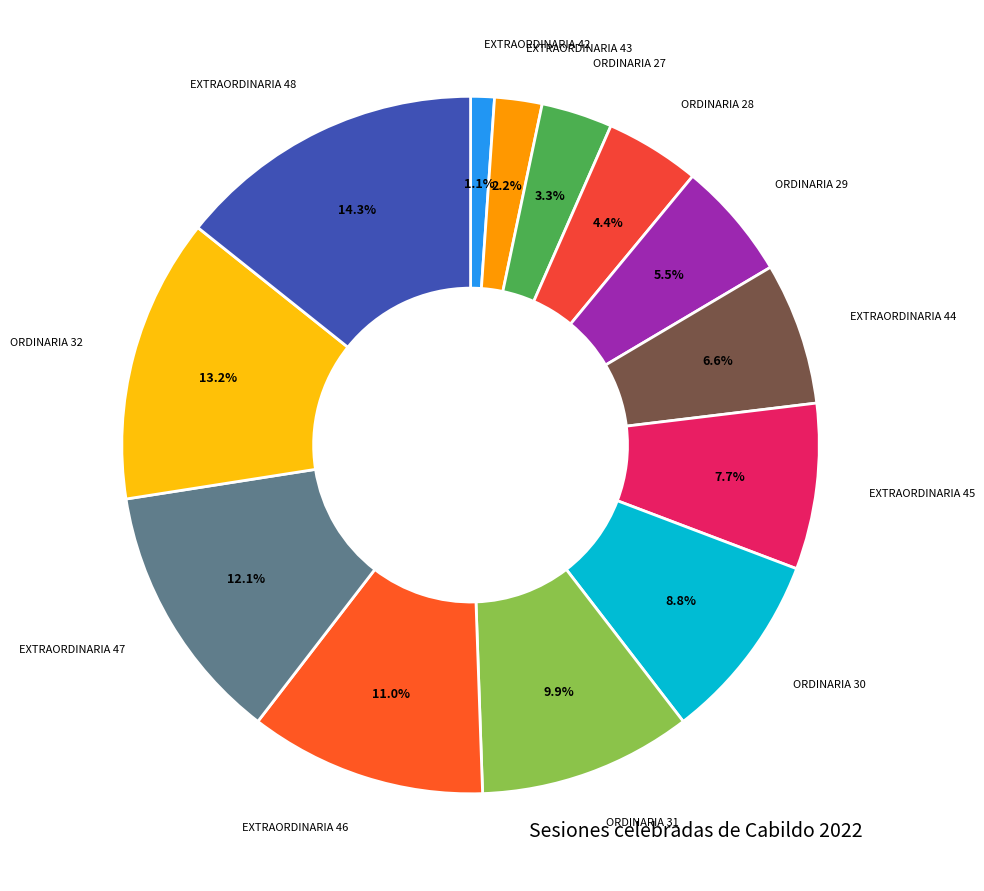

The EXTRAORDINARIA 42 slice represents 12% of the pie. True or false?

False